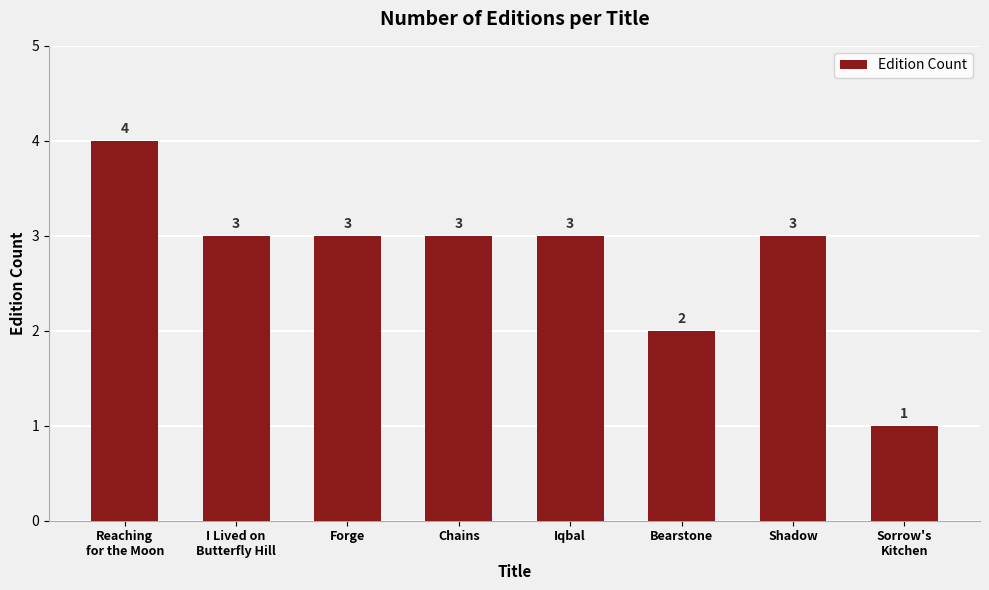

The chart shows a value of 3 at Chains. True or false?

True